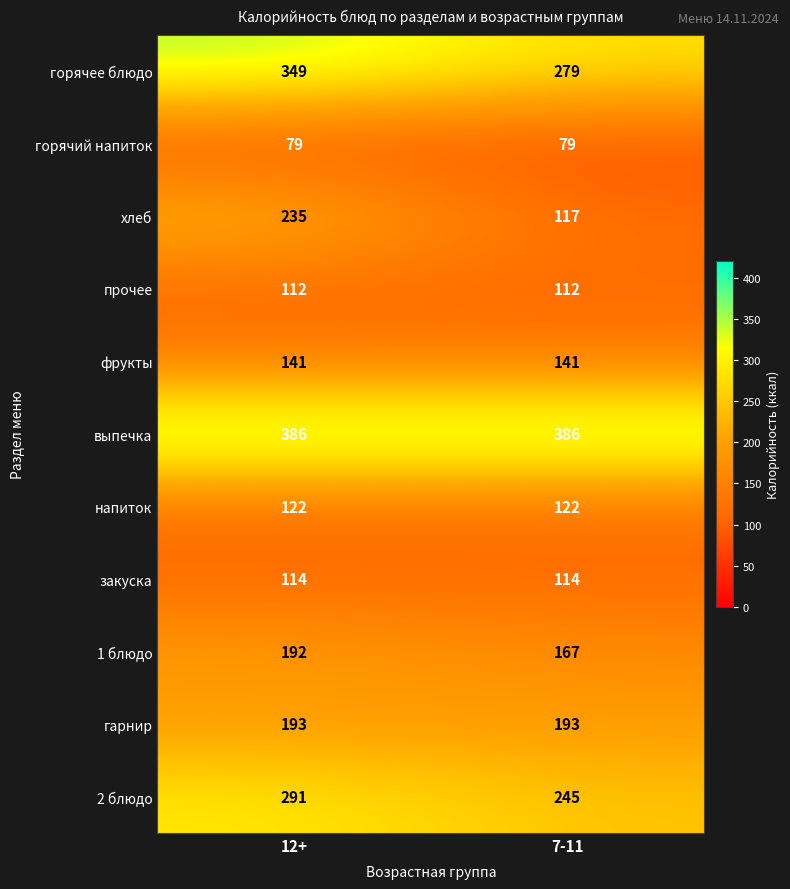

At which category is the sum across all series the highest?

12+